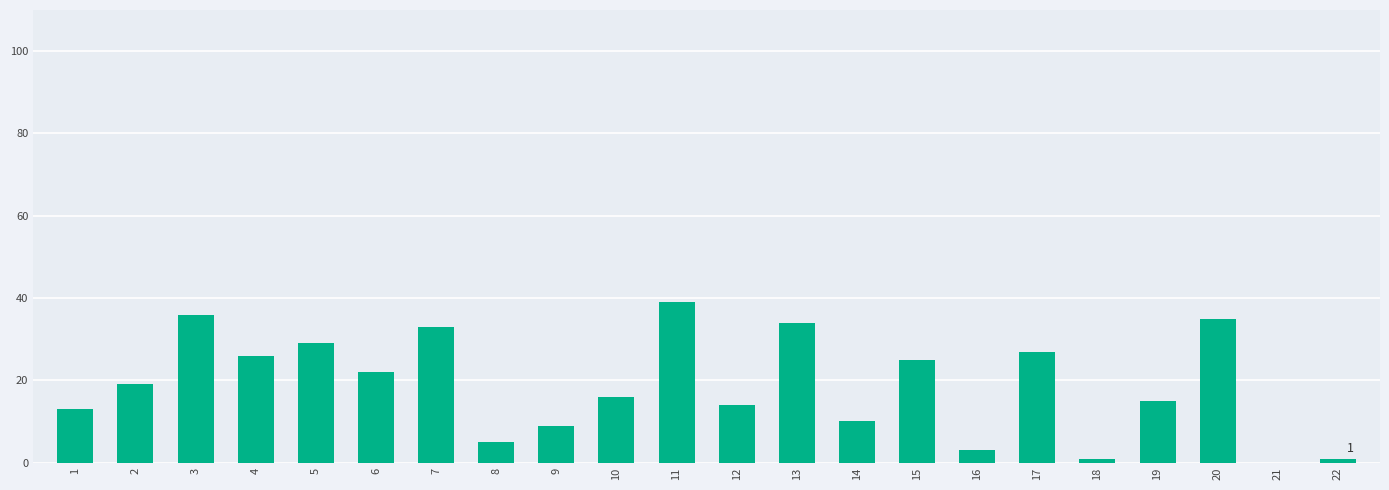

Which category has the highest value across all series?

11